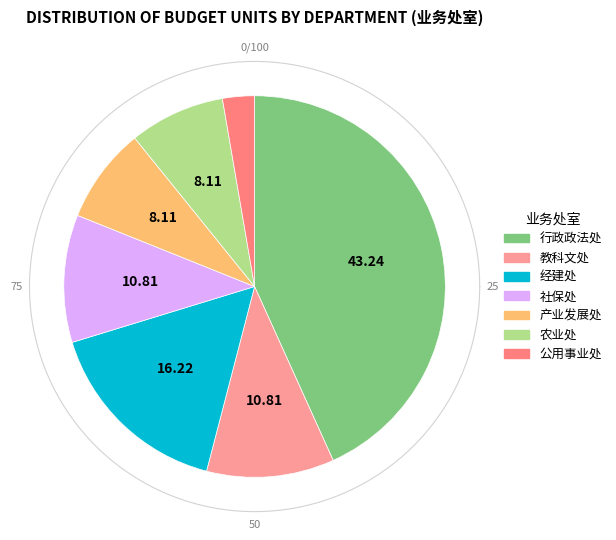

Does 公用事业处 account for over 50% of the chart?

No